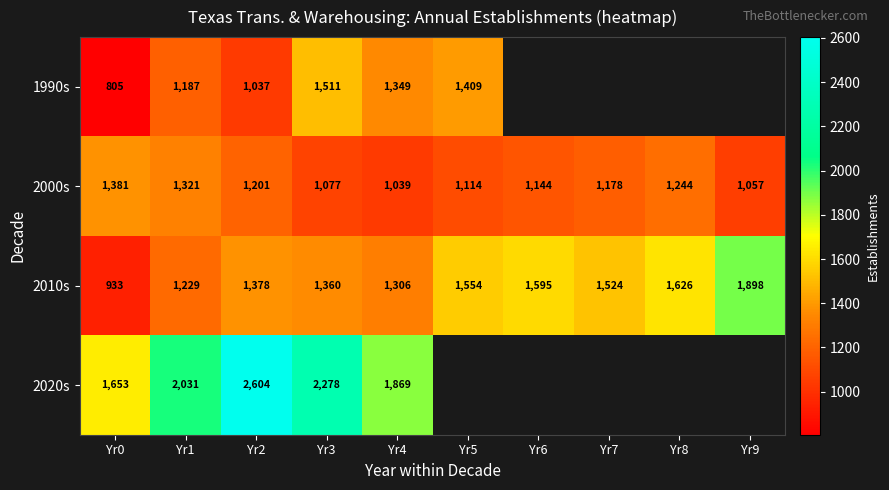

List the labels in order of 2000s value, smallest first.

Yr4, Yr9, Yr3, Yr5, Yr6, Yr7, Yr2, Yr8, Yr1, Yr0